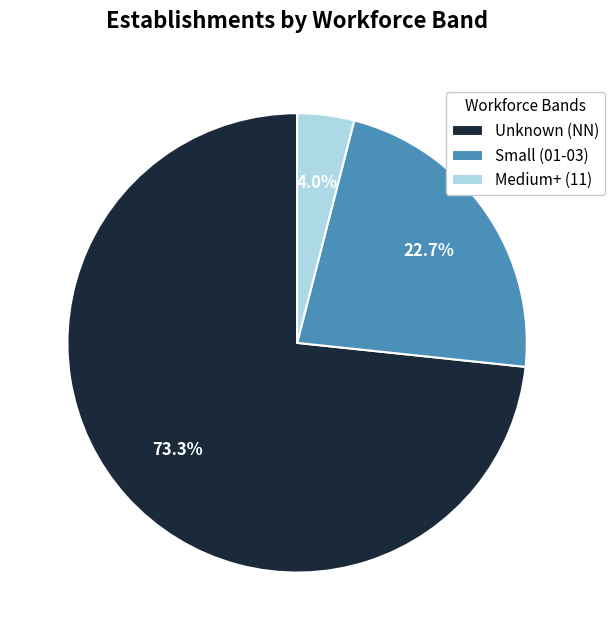

What percentage is NOT represented by Medium+ (11)?

96.0%